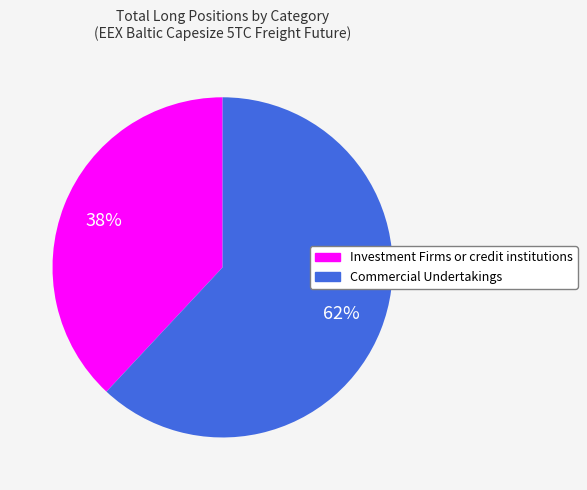

The Investment Firms or credit institutions slice represents 51% of the pie. True or false?

False